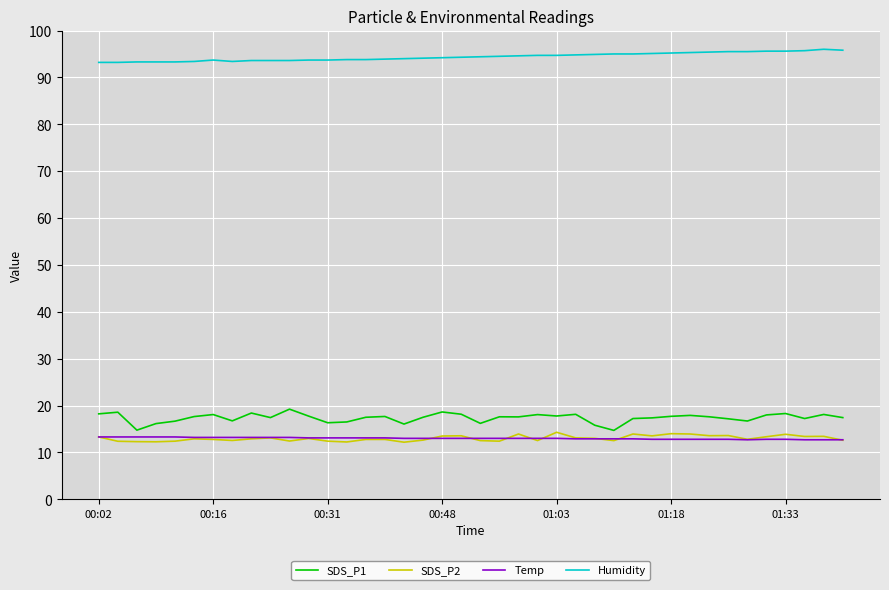

Which series has the widest spread of values?

SDS_P1